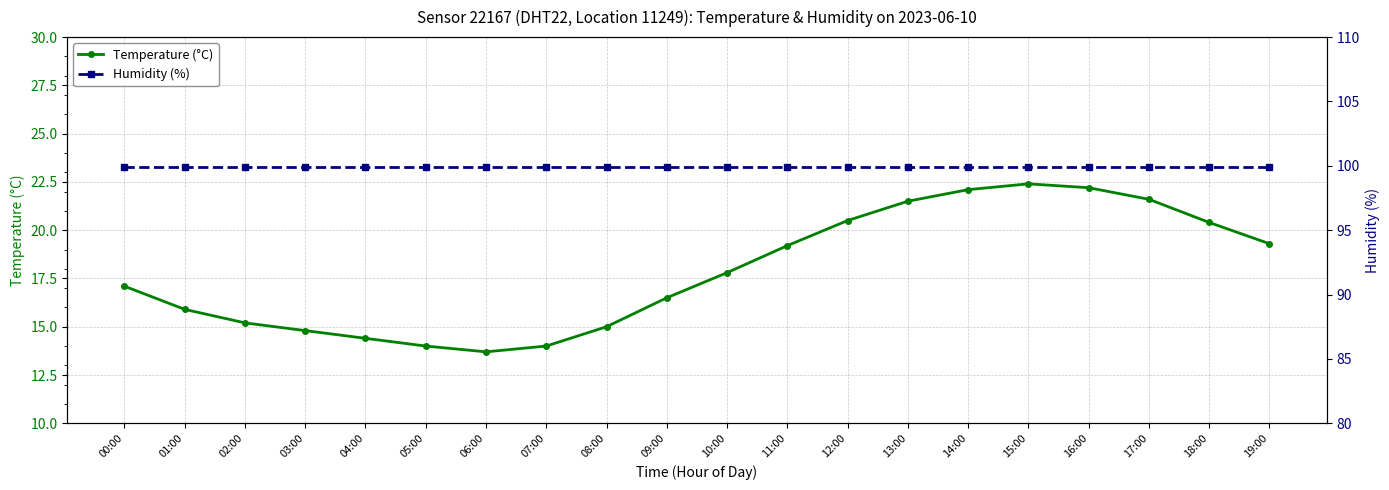

True or false: Humidity (%) has more than 2 interior local peaks.

False